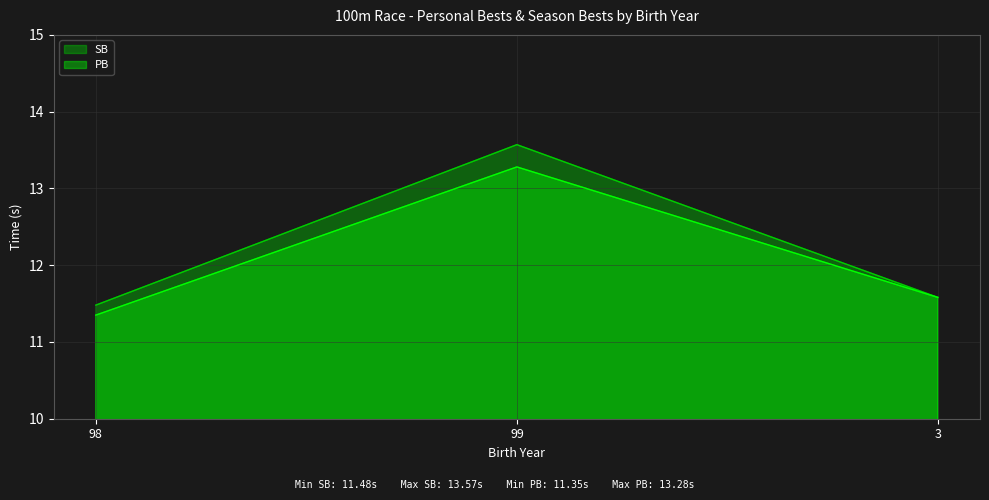

What is the total value across all series at 99?

26.9